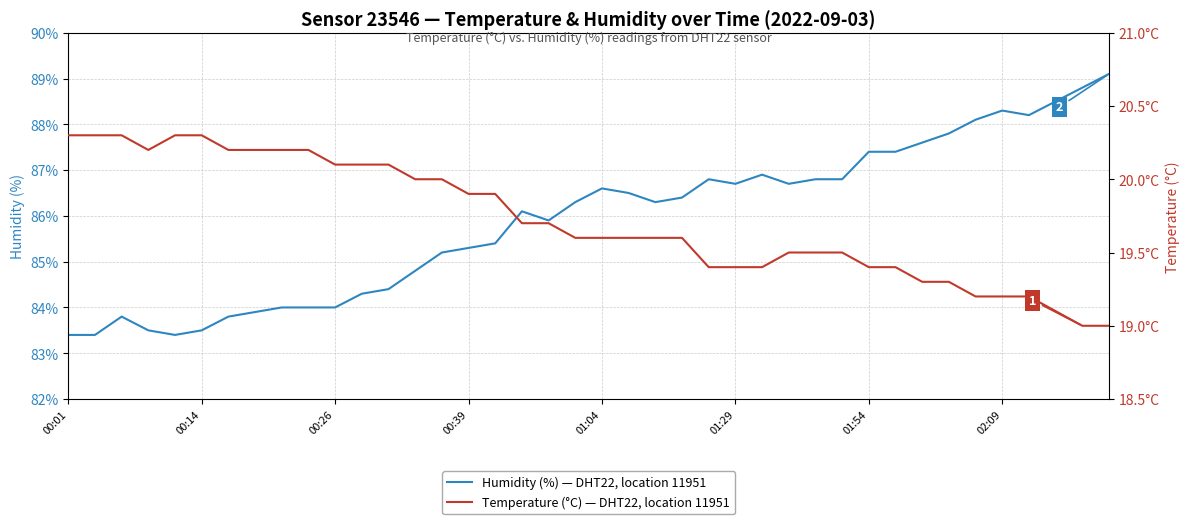

What are all the series names shown in the legend?

humidity, temperature